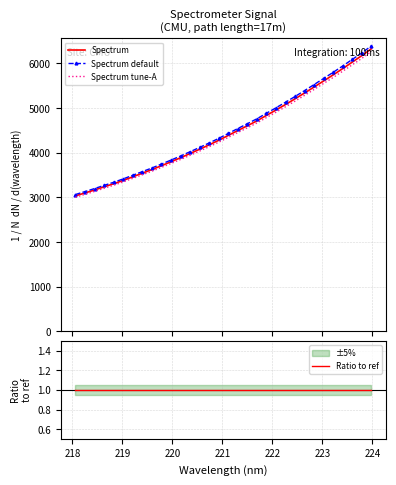

Is it true that Spectrum tune-A equals 2614.0 at 22?

False